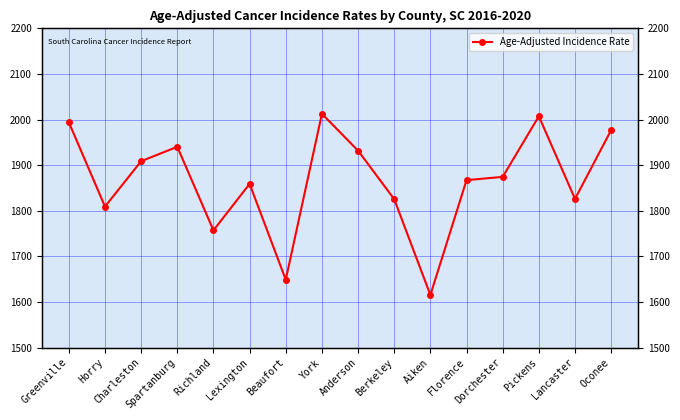

Is this an area chart (filled region under the line)?

No